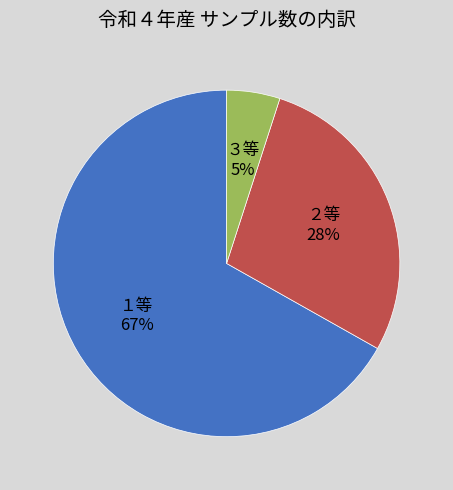

True or false: ３等 accounts for 5% of the total.

True